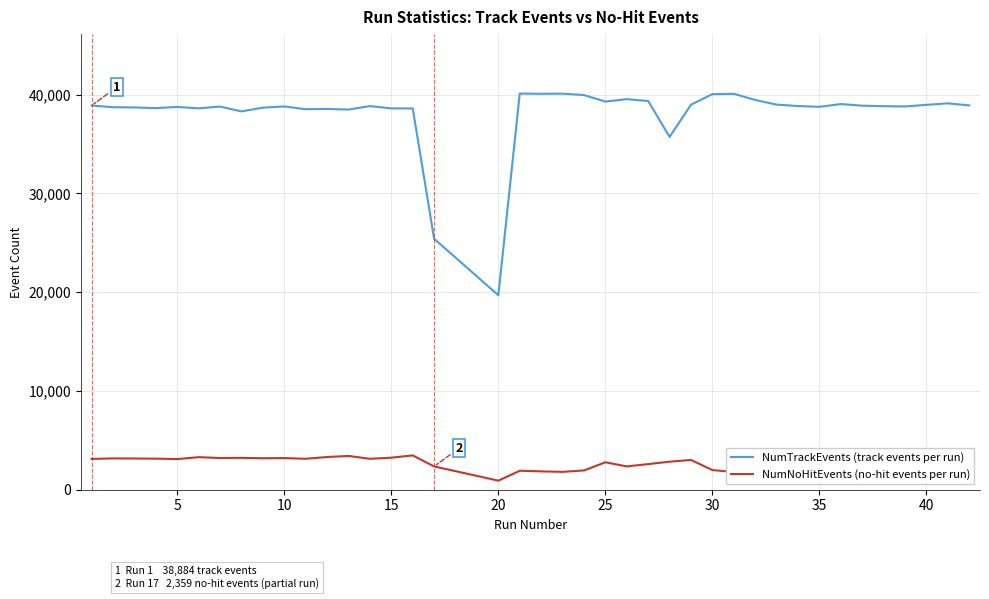

What is the maximum value for NumTrackEvents (track events per run)?

40098